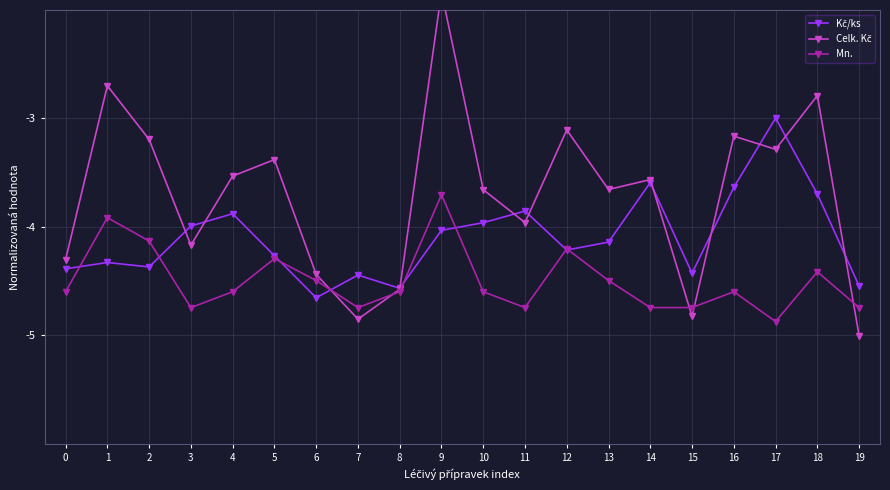

How many interior local peaks does the Mn. series have?

6